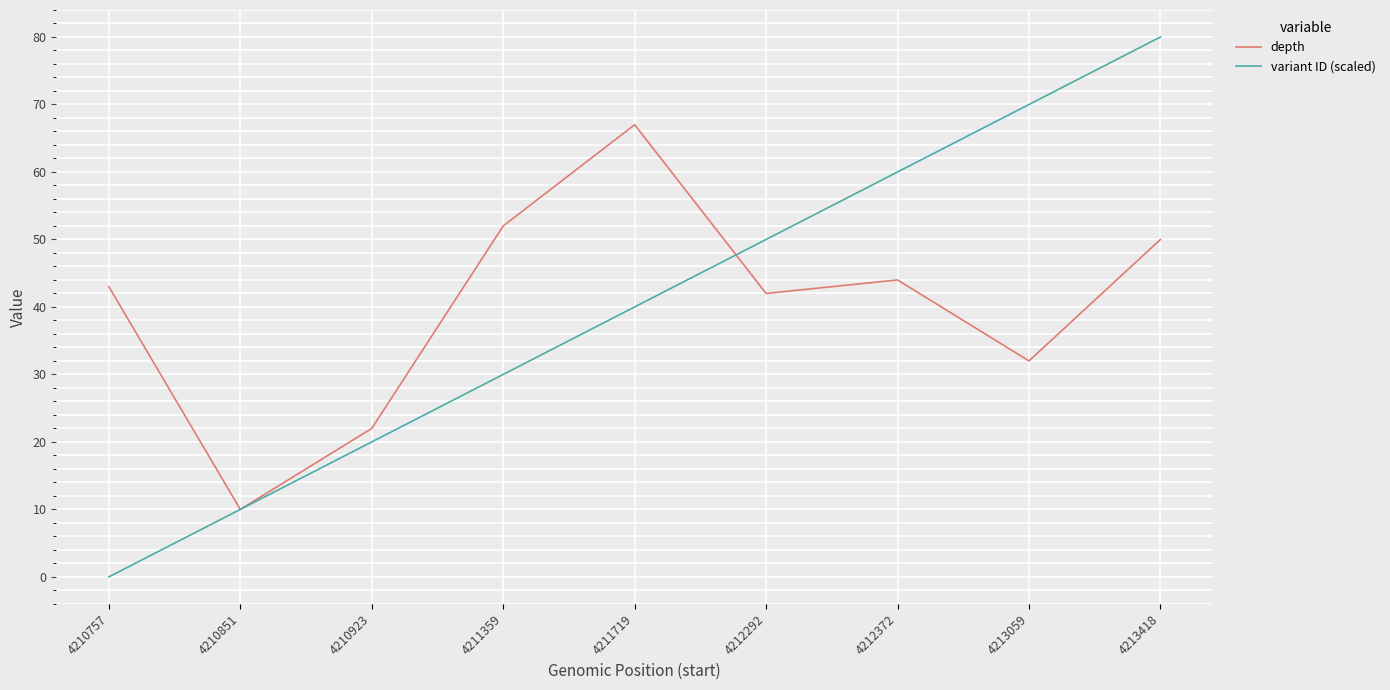

True or false: depth and variant ID (scaled) cross at least once.

True